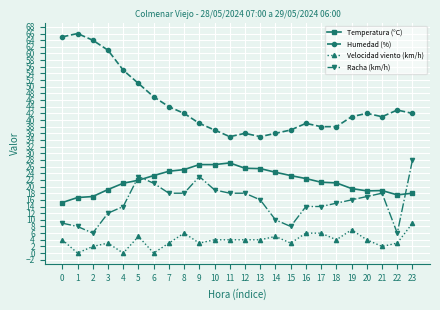

The Humedad (%) series shows 15.8 at 7. True or false?

False